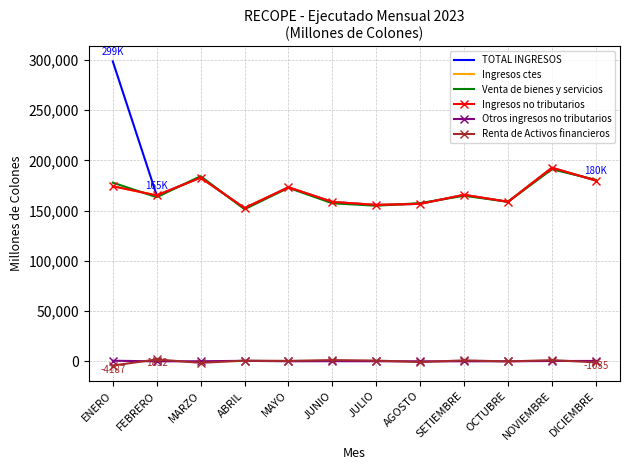

Is it true that Otros ingresos no tributarios equals -8.5 at SETIEMBRE?

True